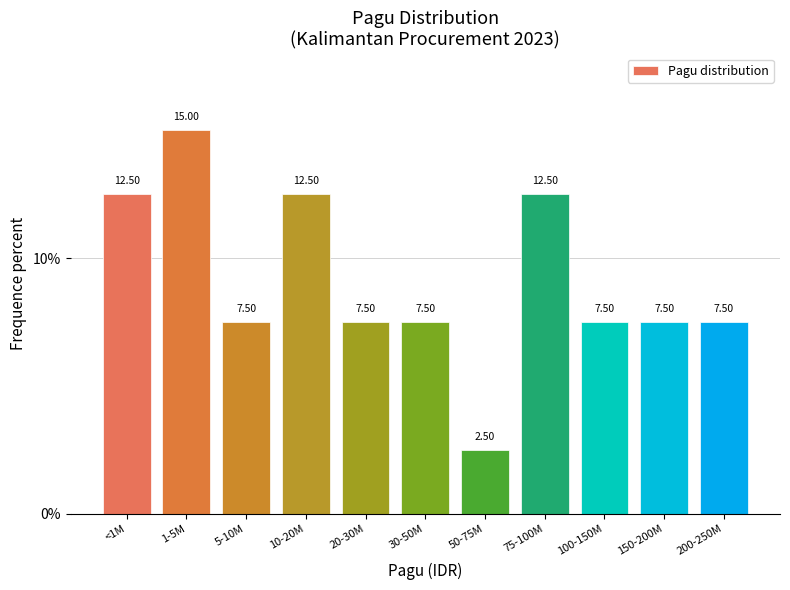

What is the change in value from <1M to 5-10M?

-5.0